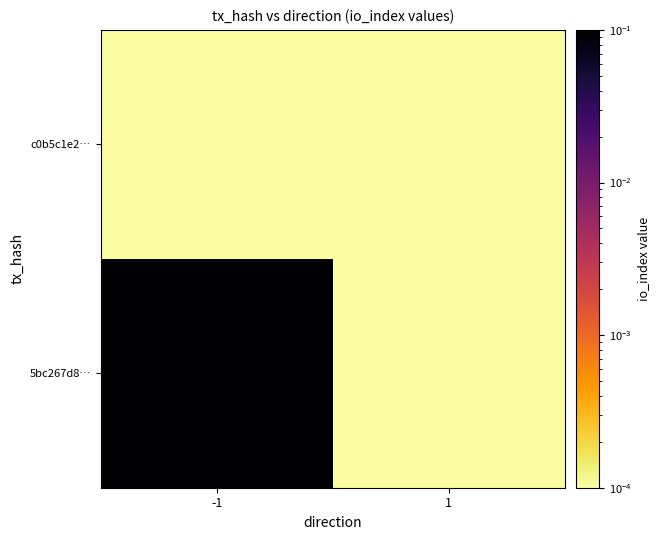

Which series has the largest total across all categories?

5bc267d8…